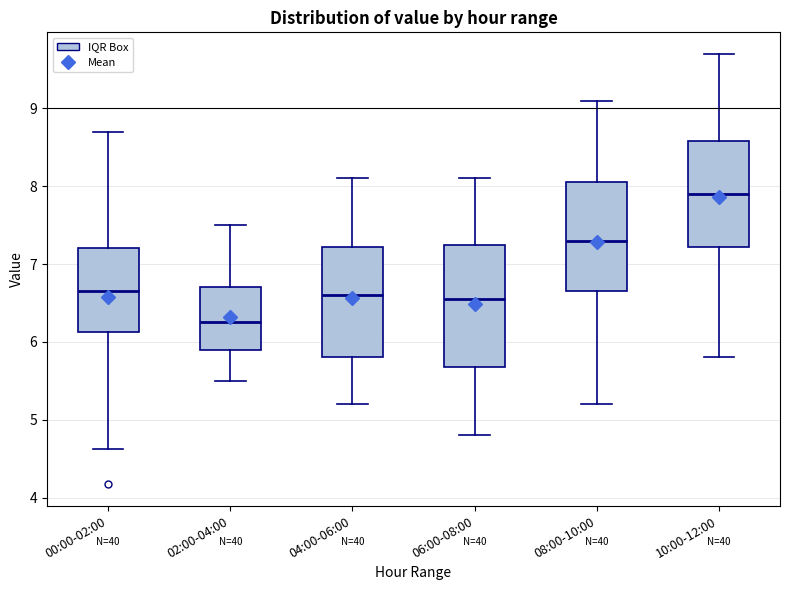

Which box is the tallest, from its lower edge to its upper edge?

06:00-08:00